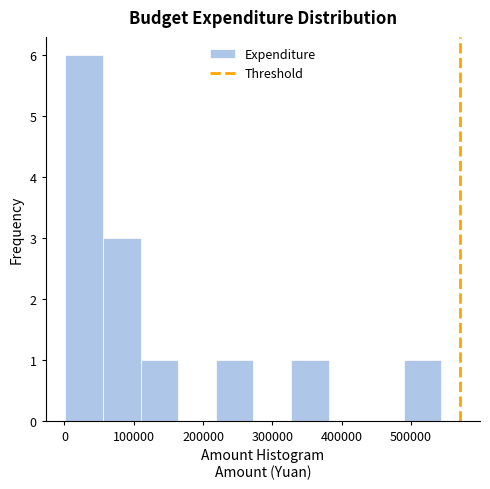

Over which range of the x-axis is the bar tallest?

0 to 60000